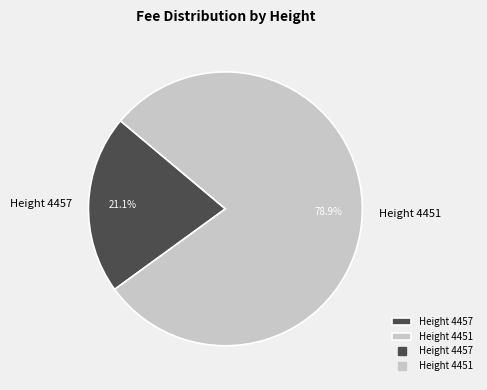

Do Height 4457 and Height 4451 together represent more than half of the pie?

Yes